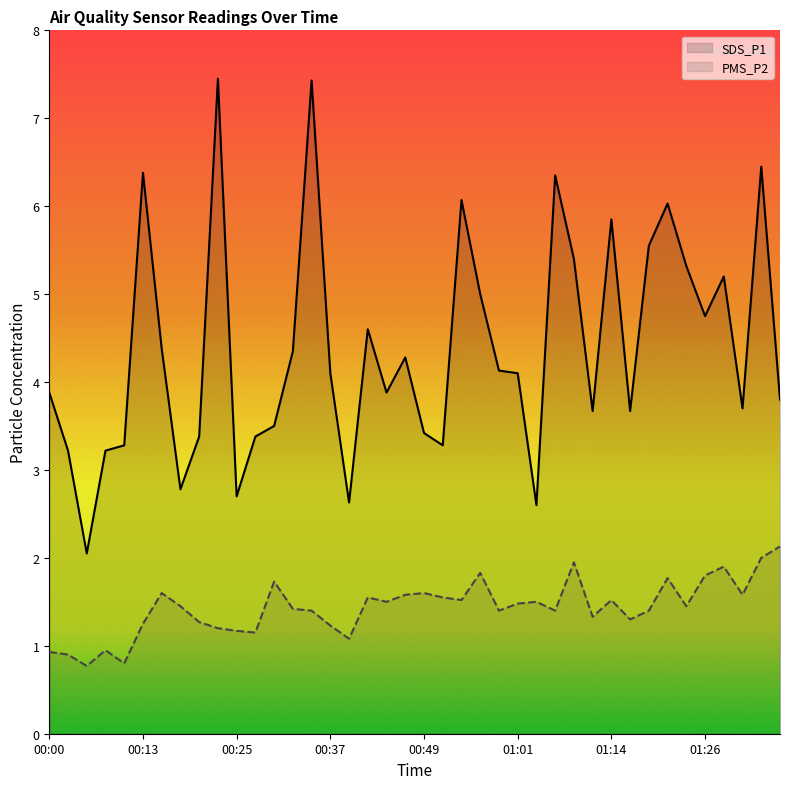

At which label does PMS_P2 reach its minimum?

00:05